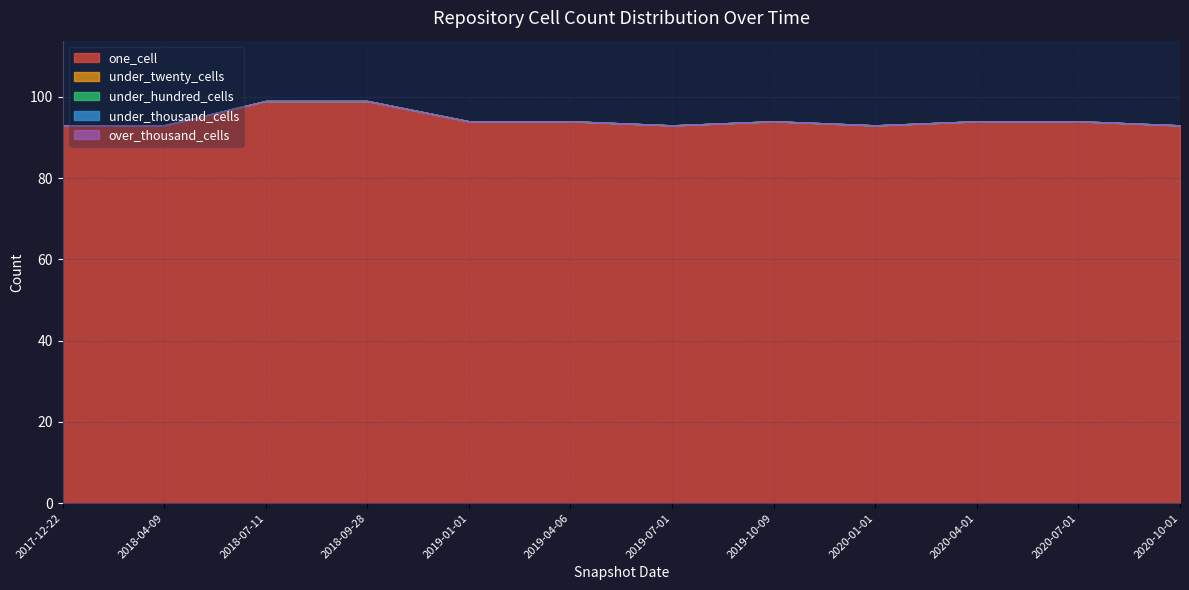

At which label does over_thousand_cells reach its peak?

2017-12-22